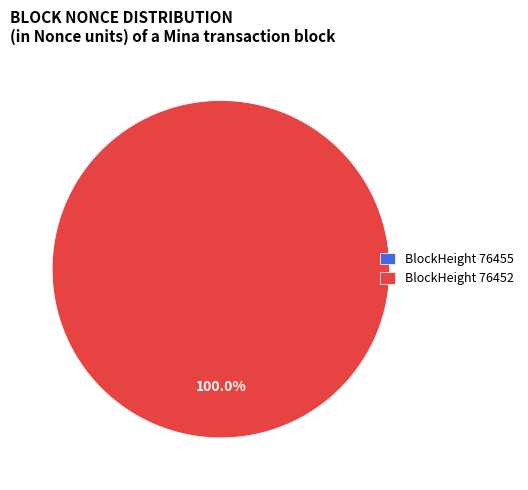

To the nearest percent, what is the difference between the 76455 and 76452 slice percentages?

100%